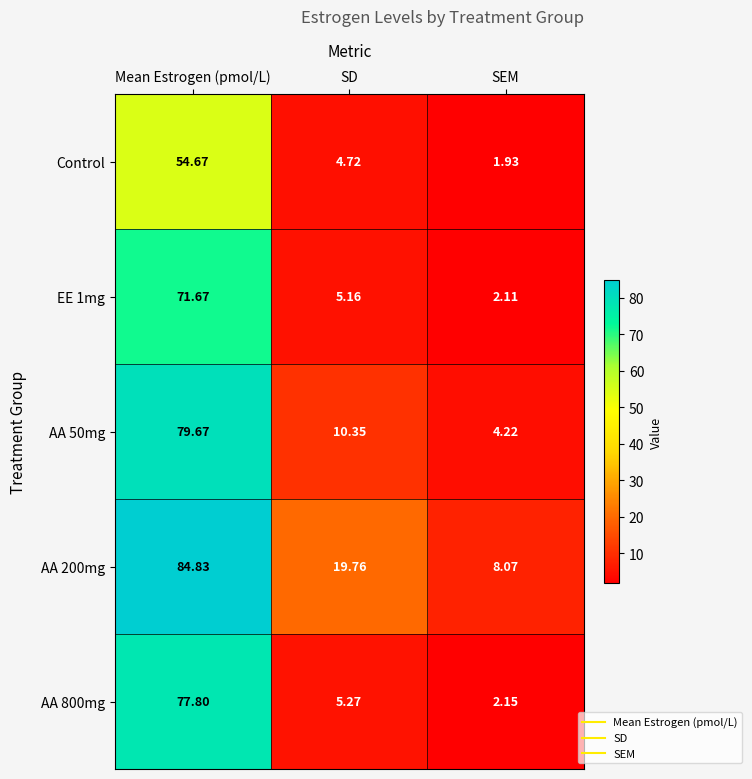

Which category has the lowest value across all series?

SEM